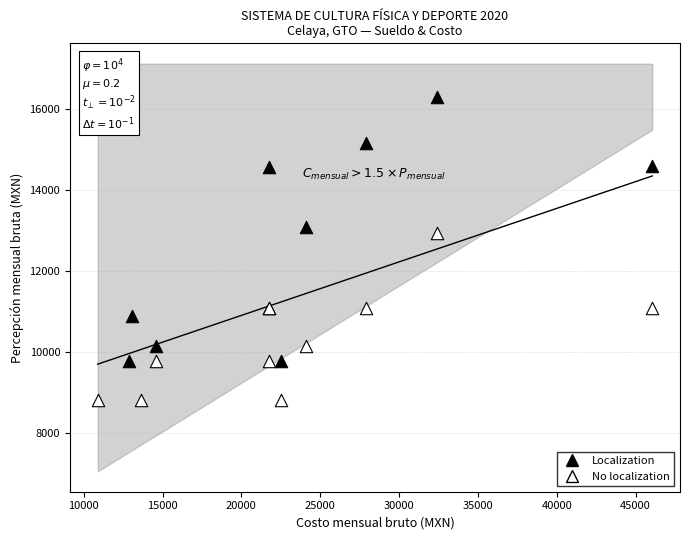

Which series has the widest spread of Y values?

Localization